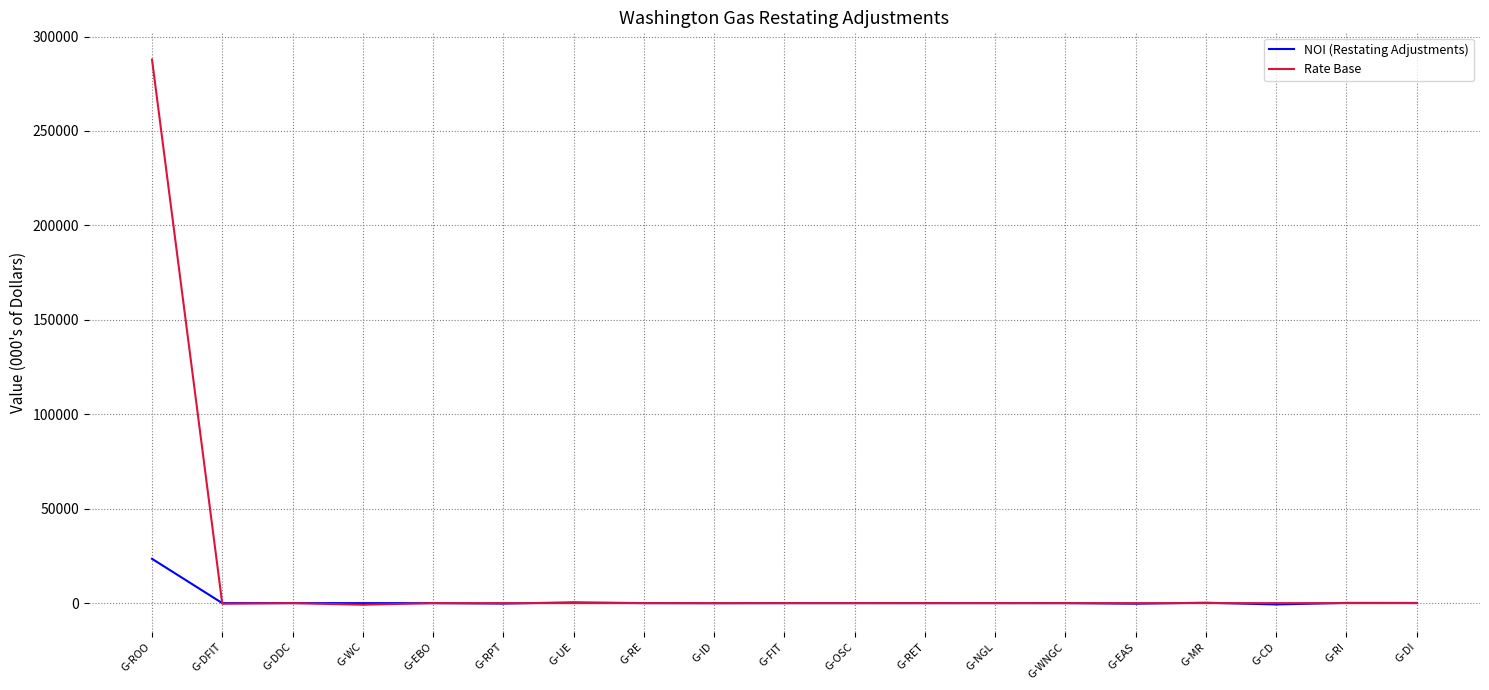

What is the difference between the Rate Base values at G-ROO and G-MR?

287787.0